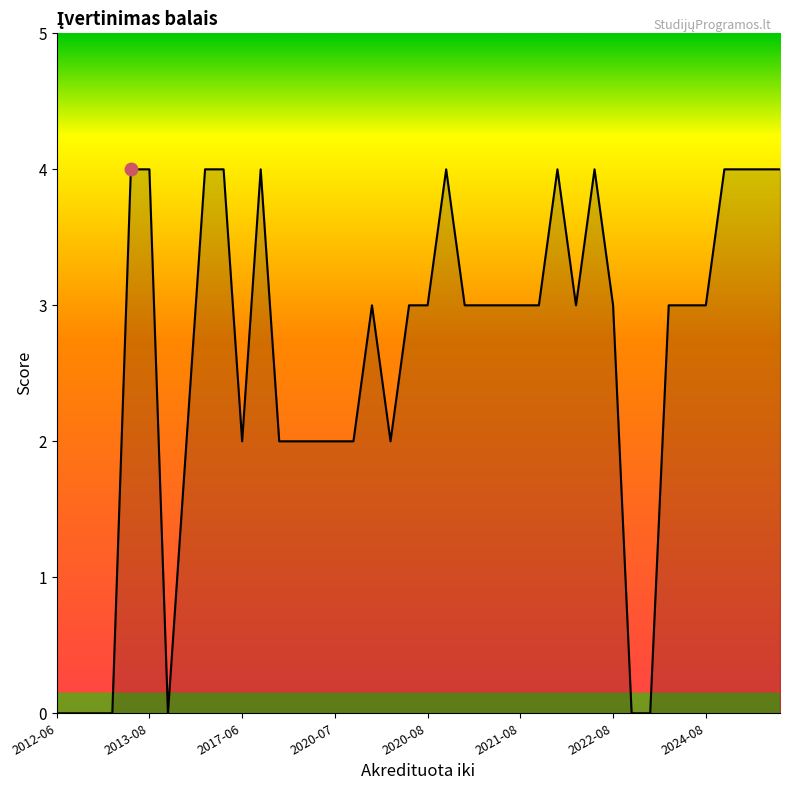

What is the difference between the maximum and minimum values?

4